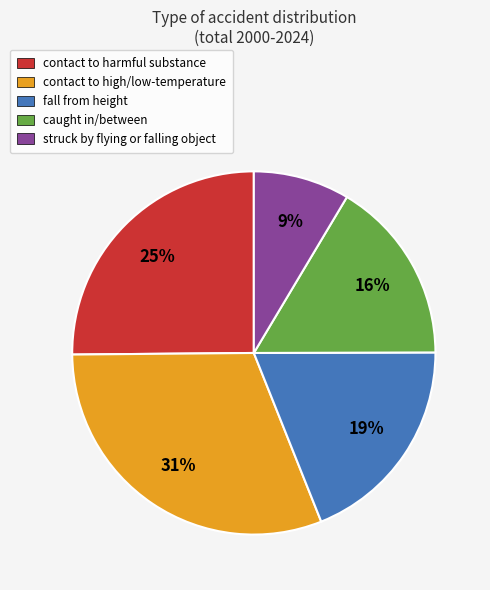

How many segments does this pie chart have?

5